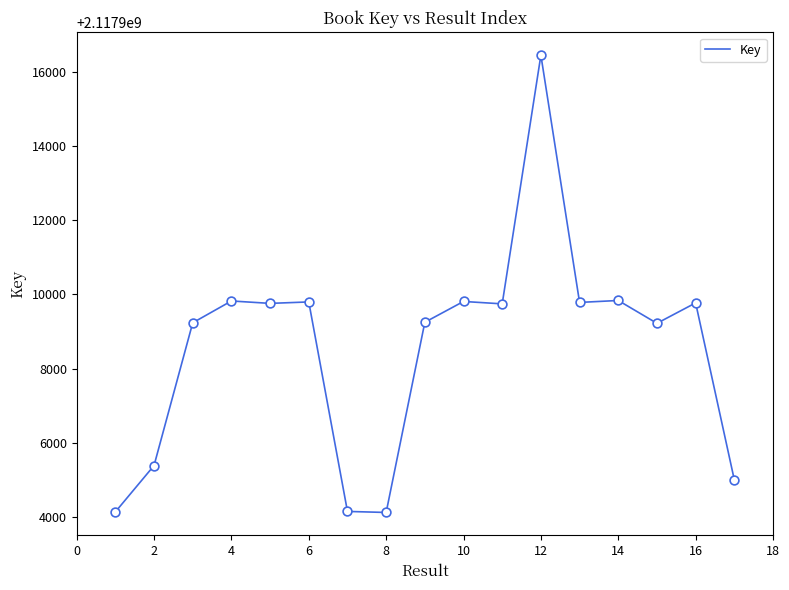

What is the maximum value shown in the chart?

2117916443